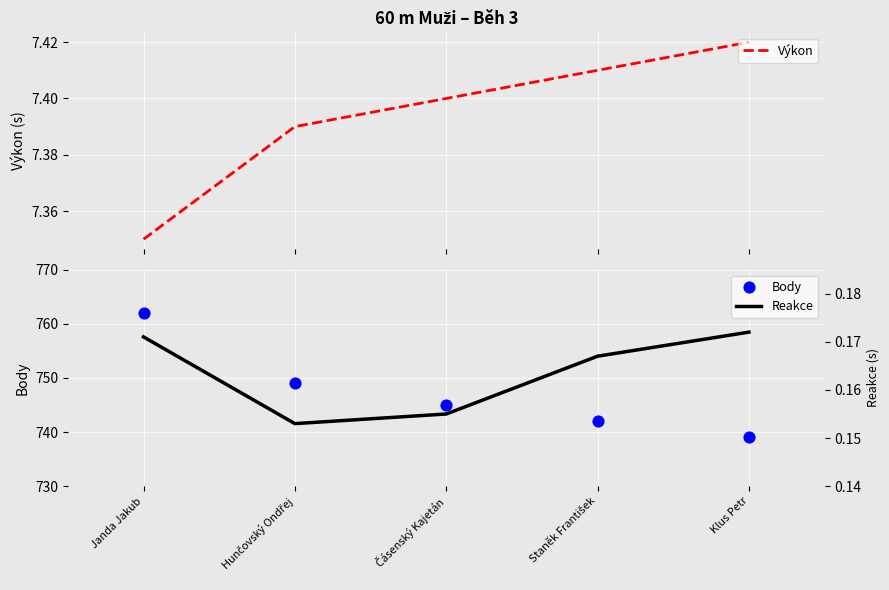

Which series contains the lowest Y value?

Reakce